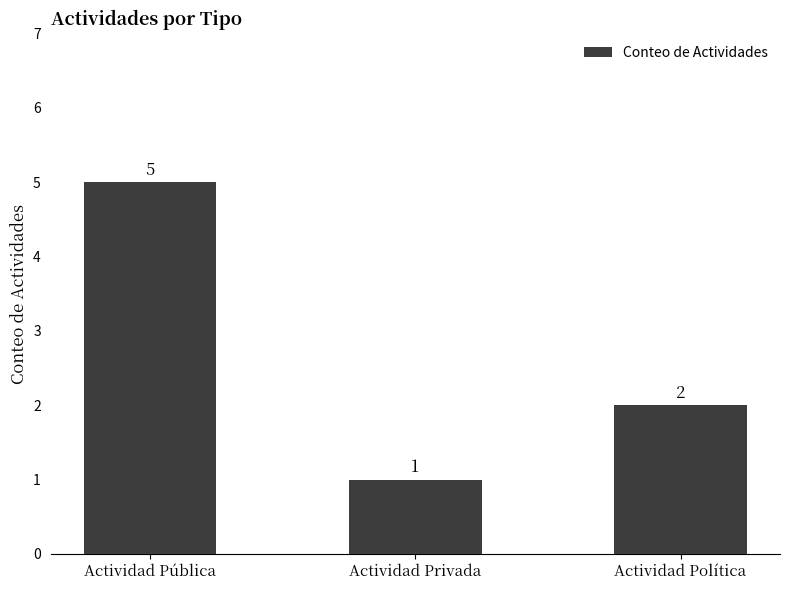

Which category has the highest value across all series?

Actividad Pública